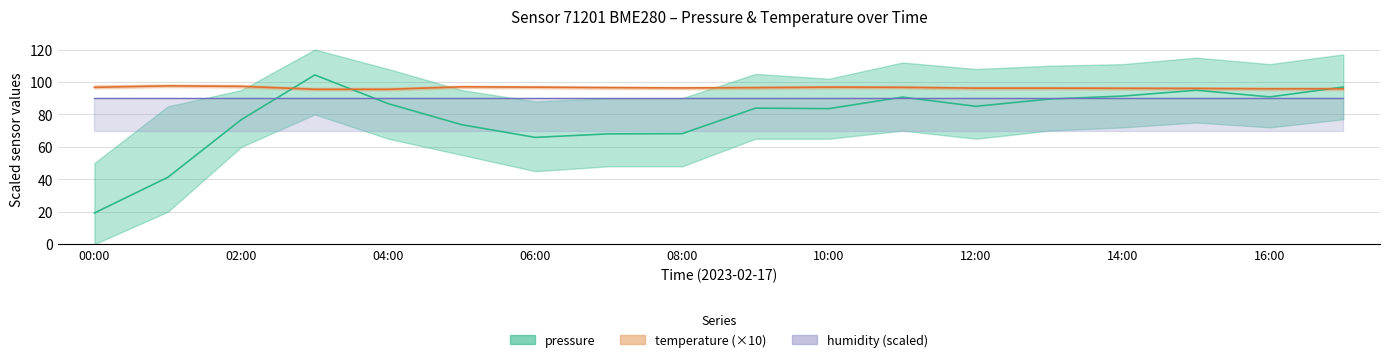

Where is the first local maximum for temperature?

01:00